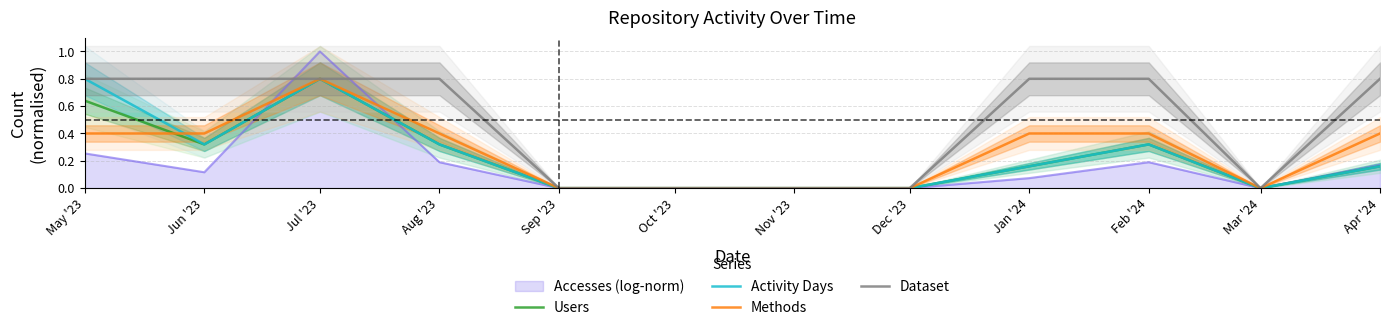

How many distinct data groups are displayed?

4